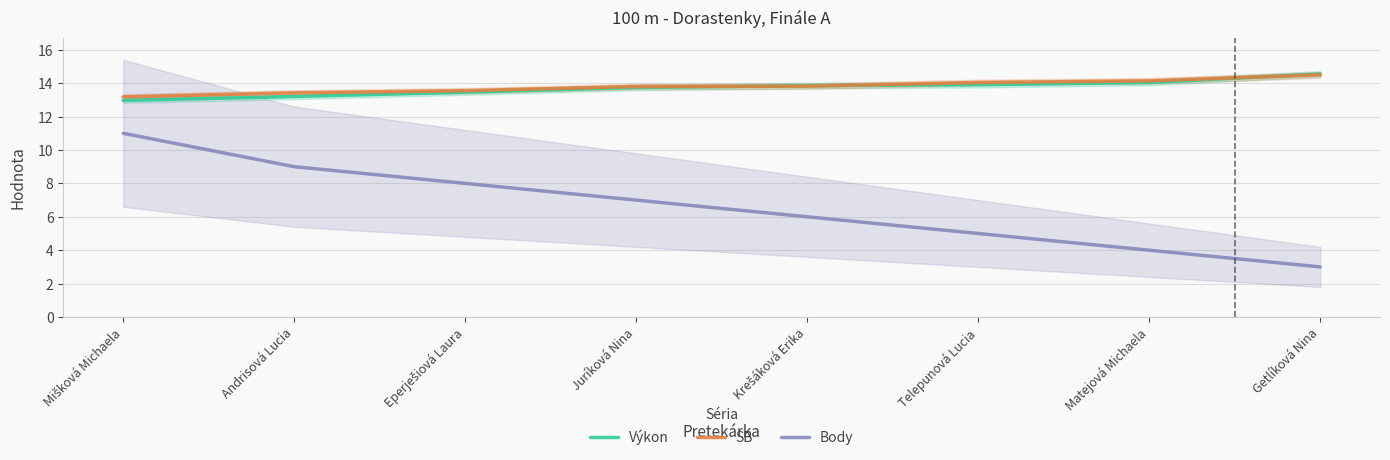

The value of Body at Mišková Michaela is 14.7. True or false?

False